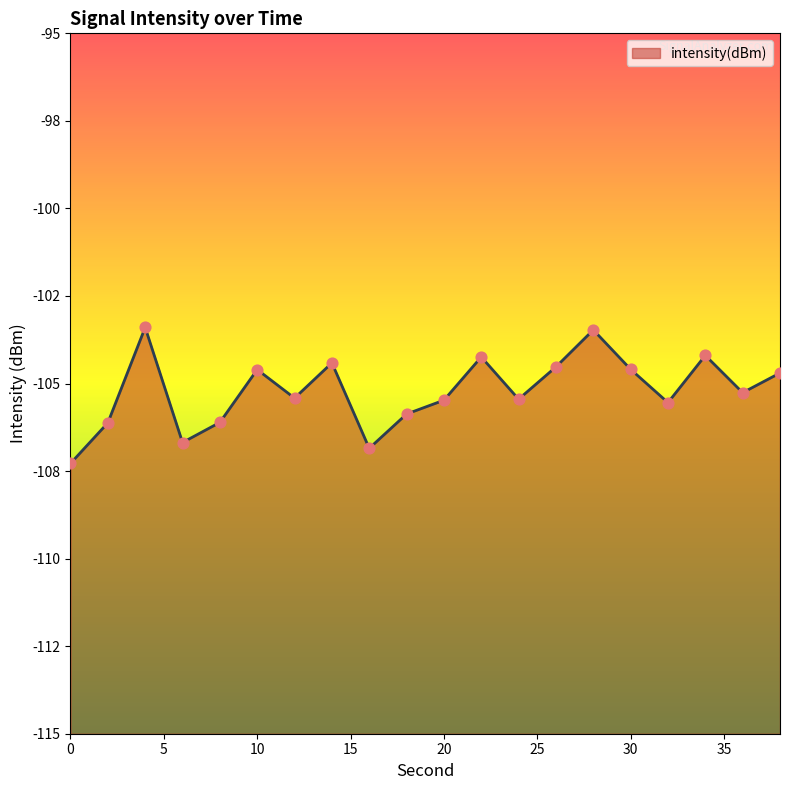

What is the change in value from 14 to 22?

+0.2